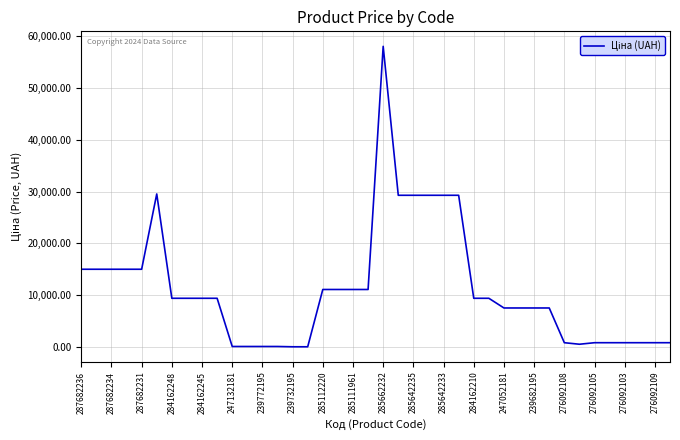

How many lines are shown in the chart?

1